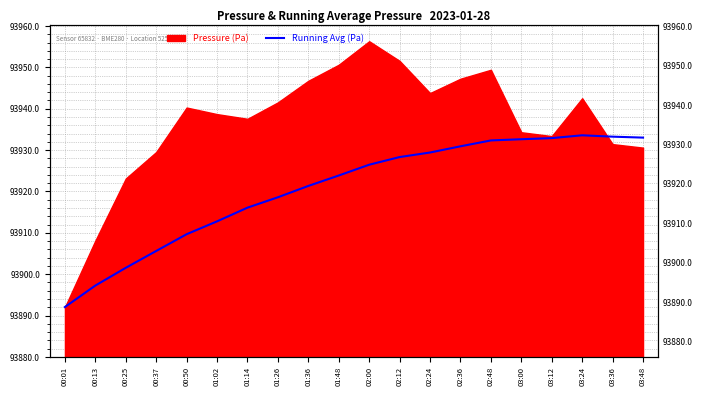

What is the label of the 2nd point from the right?

03:36